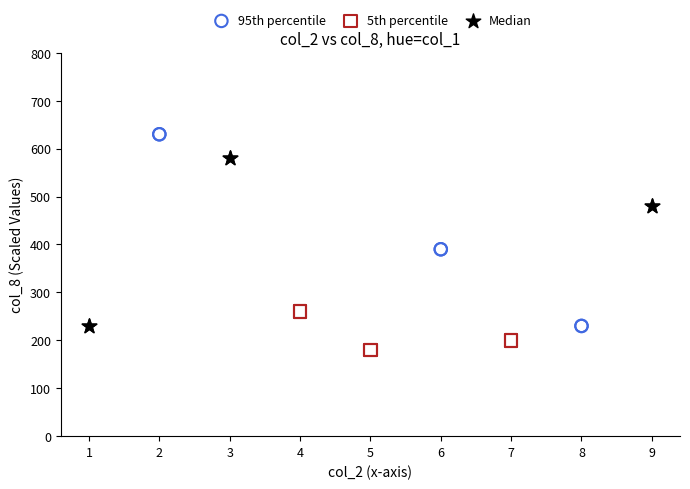

Which series contains the highest Y value?

95th percentile